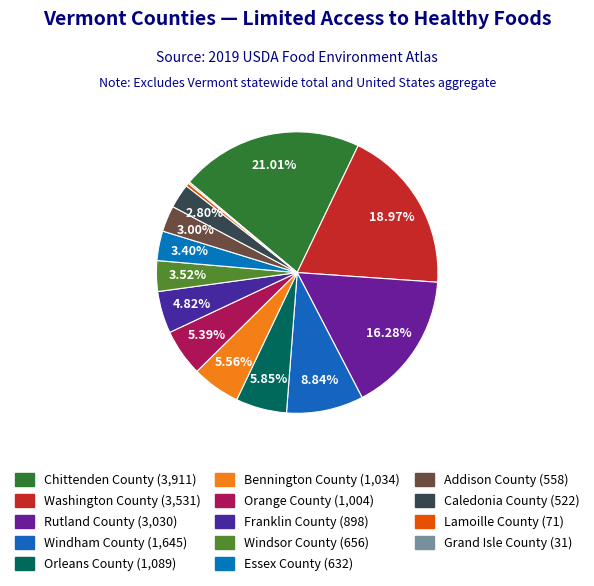

What is the change in value from Windham County to Caledonia County?

-1123